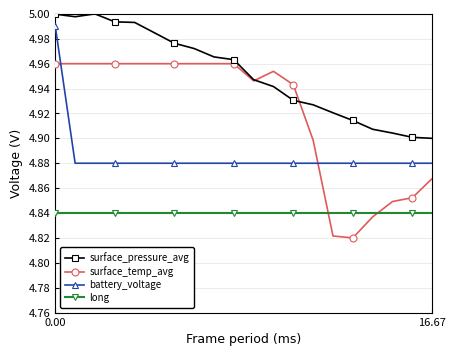

List the series in order of their peak value, highest first.

surface_pressure_avg, battery_voltage, surface_temp_avg, long